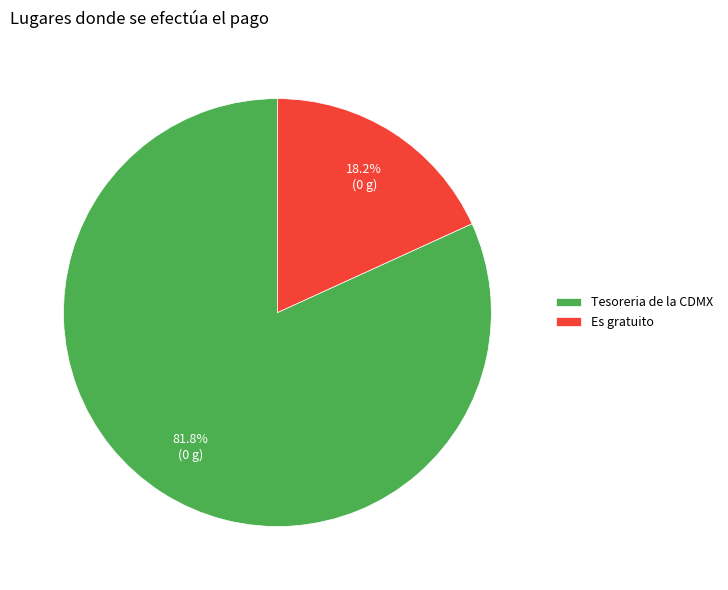

To the nearest percent, what is the combined percentage of Es gratuito and Tesoreria de la CDMX?

100%